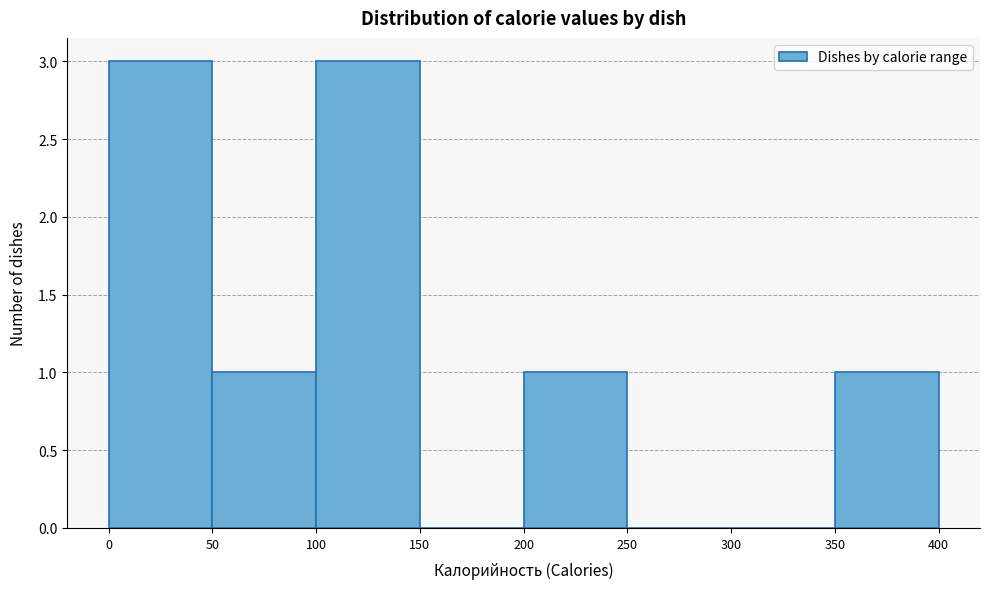

What is the height of the bar covering 0 to 50 on the x-axis? The values are not printed on the chart, so give them approximately, as read against the axis.

3